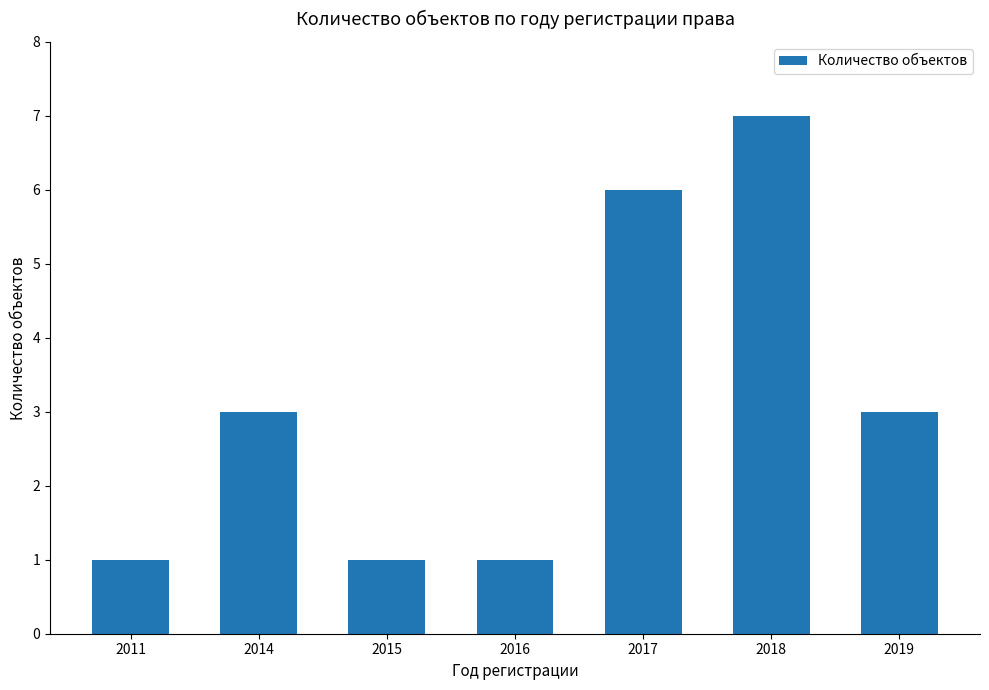

Is it true that the value at 2015 is 1?

True